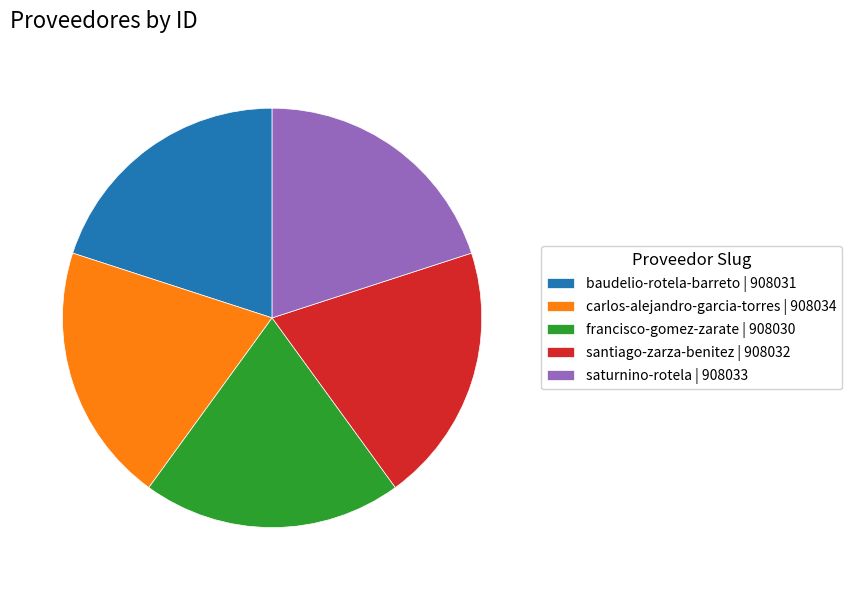

Is francisco-gomez-zarate | 908030 the majority of the pie?

No